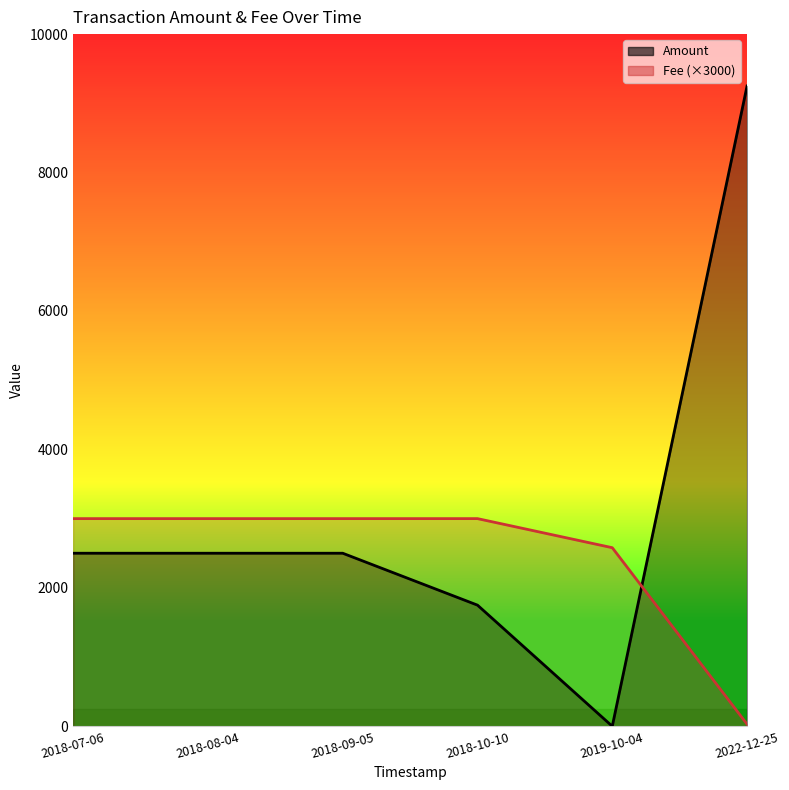

Rank the categories by Fee (×3000) value from lowest to highest.

2022-12-25, 2019-10-04, 2018-07-06, 2018-08-04, 2018-09-05, 2018-10-10